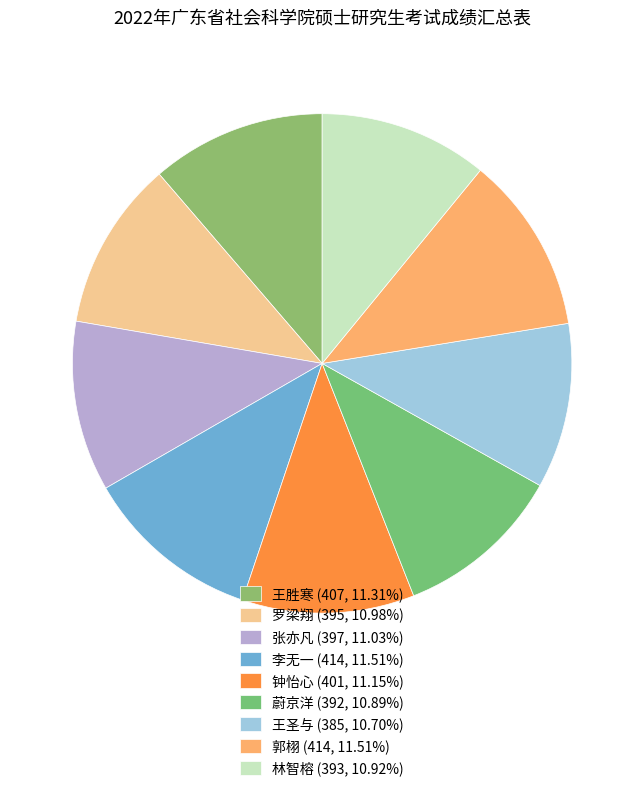

Combined, what portion of the pie is 王胜寒 and 李无一?

22.8%